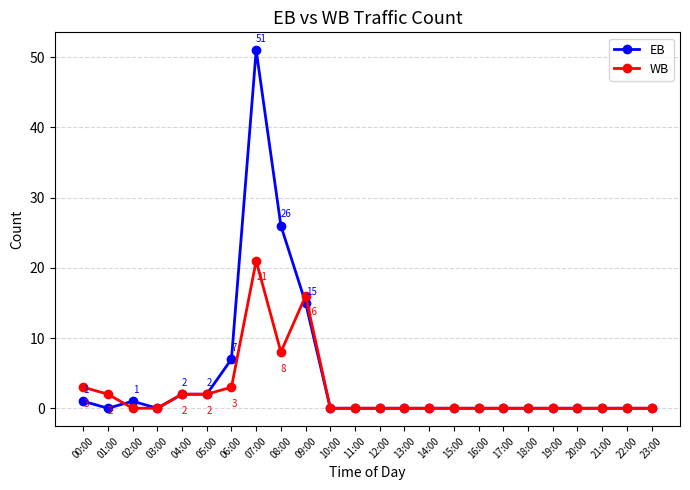

At how many categories does at least one series exceed 21?

2